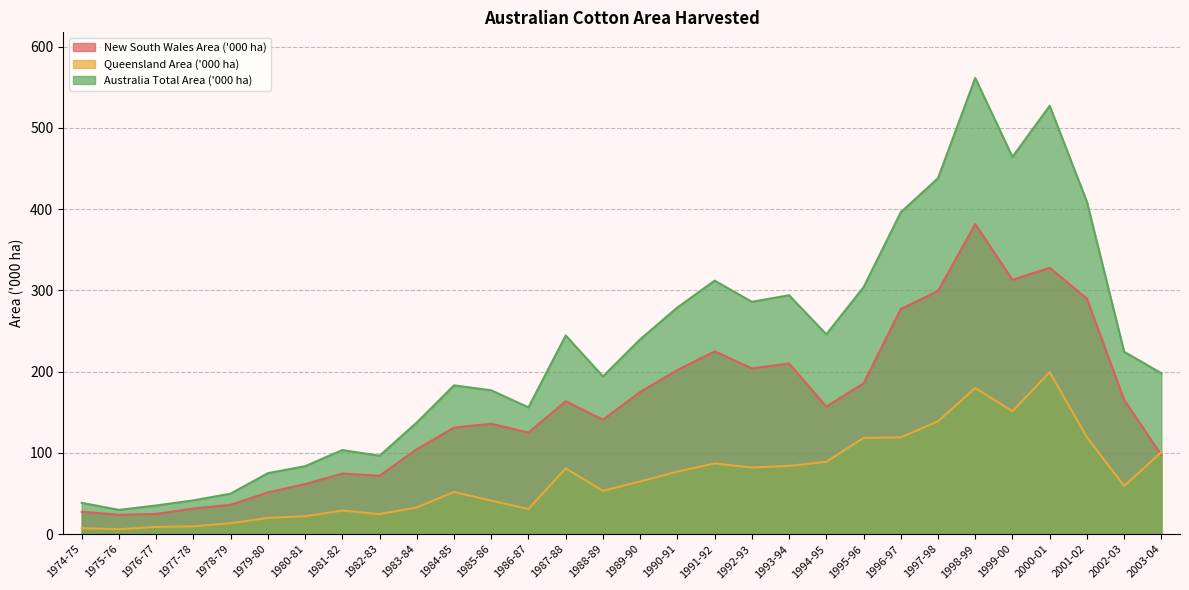

Rank the series at 1982-83 from lowest to highest value.

Queensland Area ('000 ha), New South Wales Area ('000 ha), Australia Total Area ('000 ha)